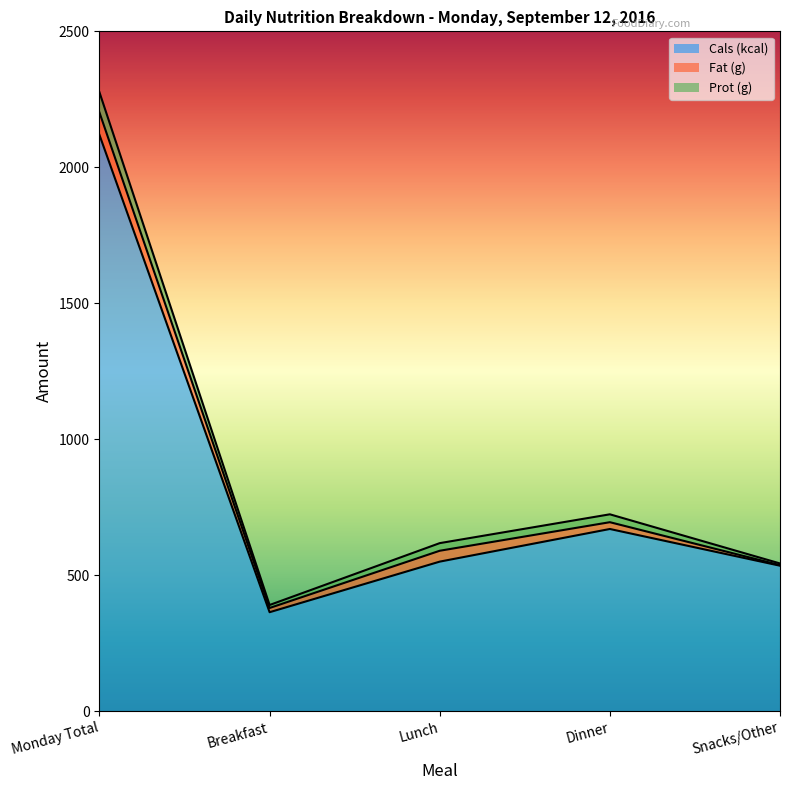

Where is the first local minimum for Prot (g)?

Breakfast